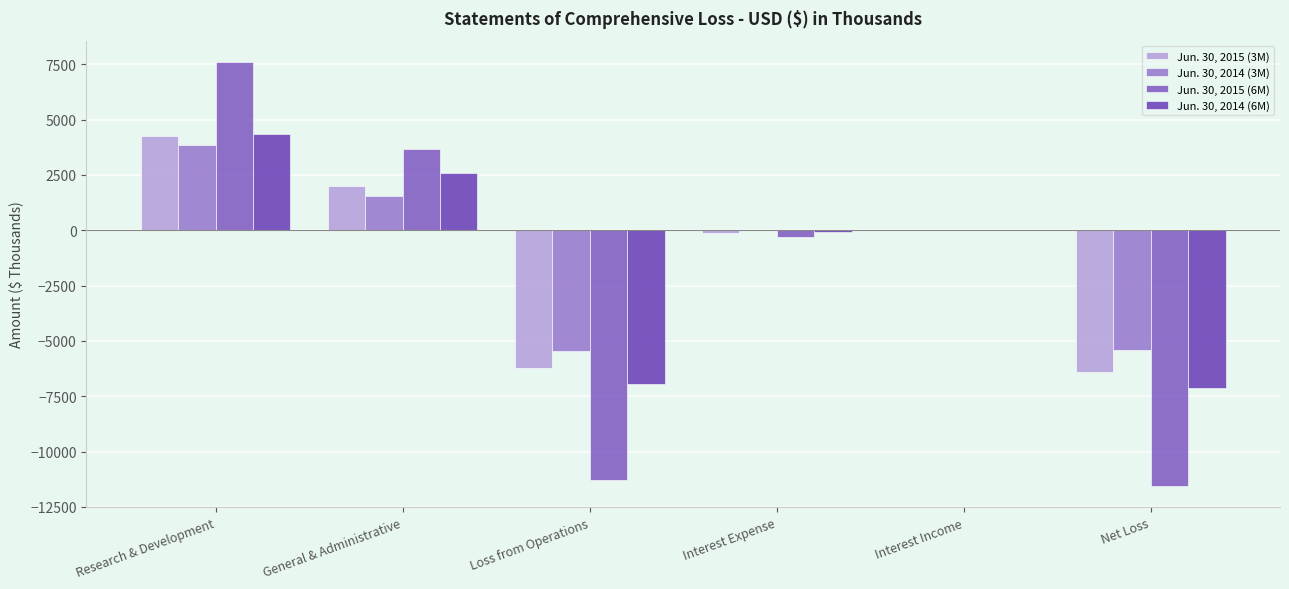

Which series has the largest range (max minus min)?

Jun. 30, 2015 (6M)